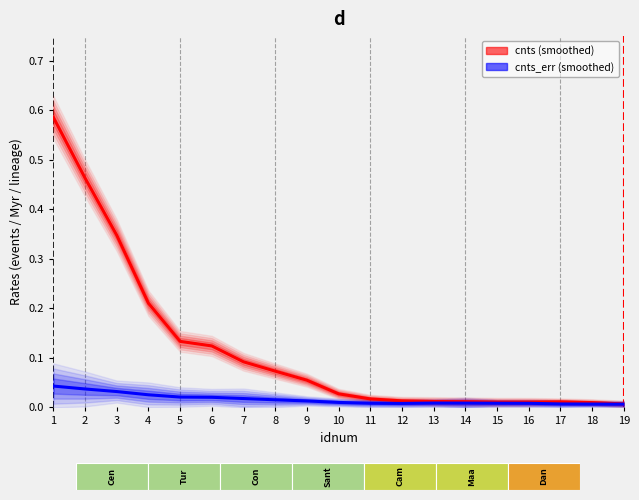

Reading left to right, extract all data points from this chart.

cnts (smoothed): 0.6	0.5	0.3	0.2	0.1	0.1	0.1	0.1	0.1	0.0	0.0	0.0	0.0	0.0	0.0	0.0	0.0	0.0	0.0
cnts_err (smoothed): 0.0	0.0	0.0	0.0	0.0	0.0	0.0	0.0	0.0	0.0	0.0	0.0	0.0	0.0	0.0	0.0	0.0	0.0	0.0